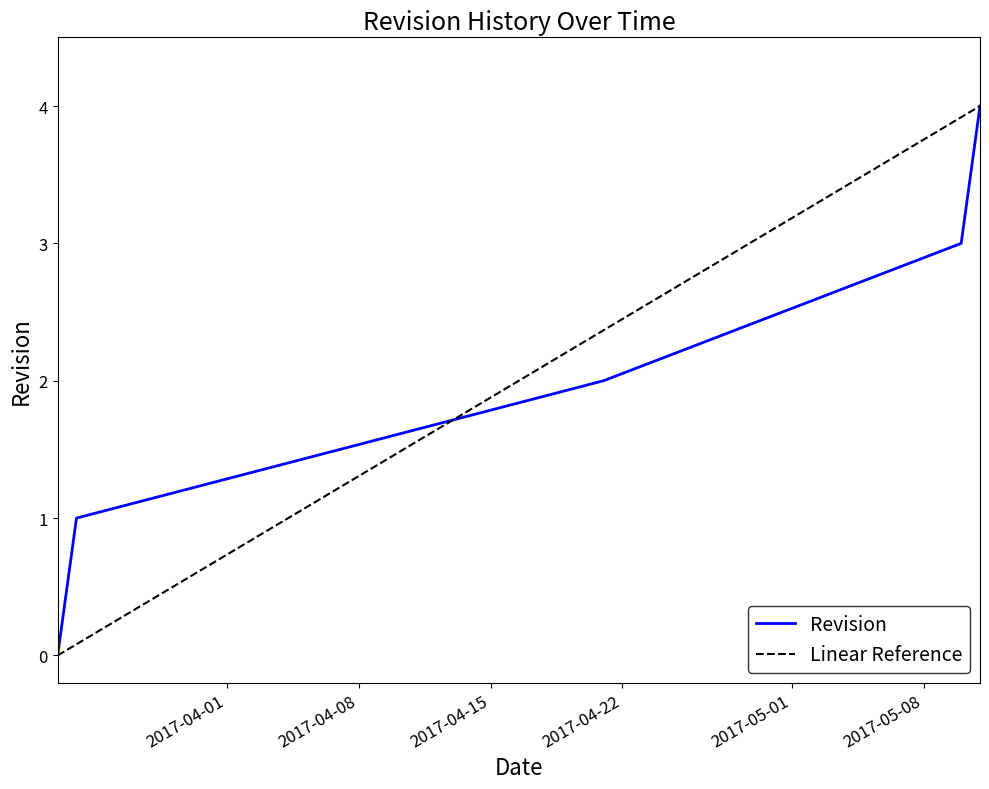

True or false: there are more than 0 points higher than both neighbors.

False